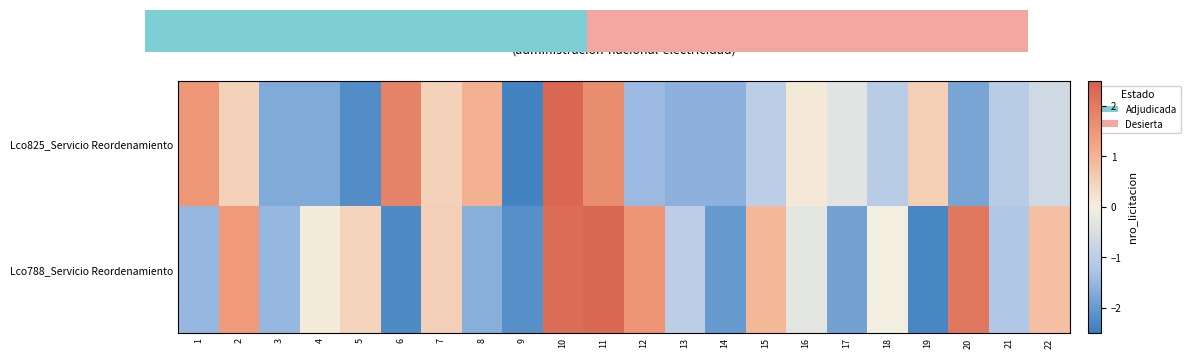

How many data points in Lco825_Servicio Reordenamiento are less than 0?

13